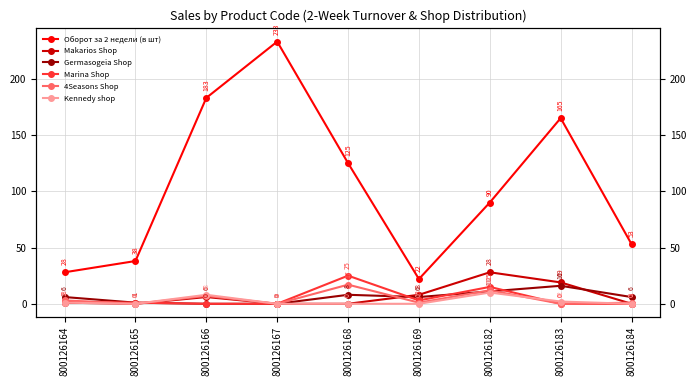

What are all the series names shown in the legend?

Оборот за 2 недели (в шт), Makarios Shop, Germasogeia Shop, Marina Shop, 4Seasons Shop, Kennedy shop